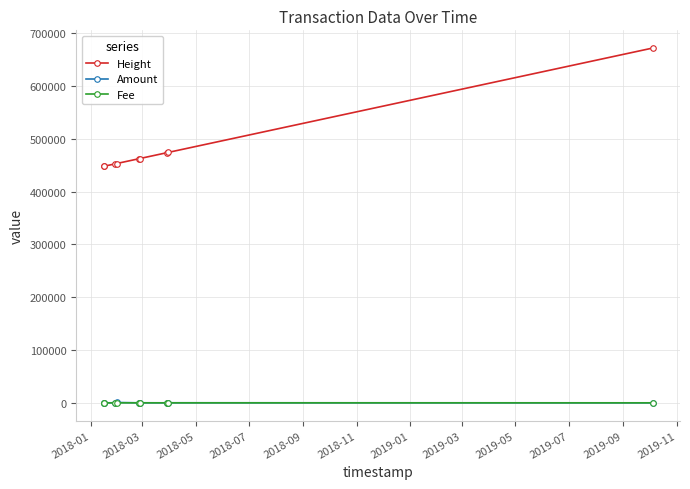

Which series has the largest total across all categories?

Height